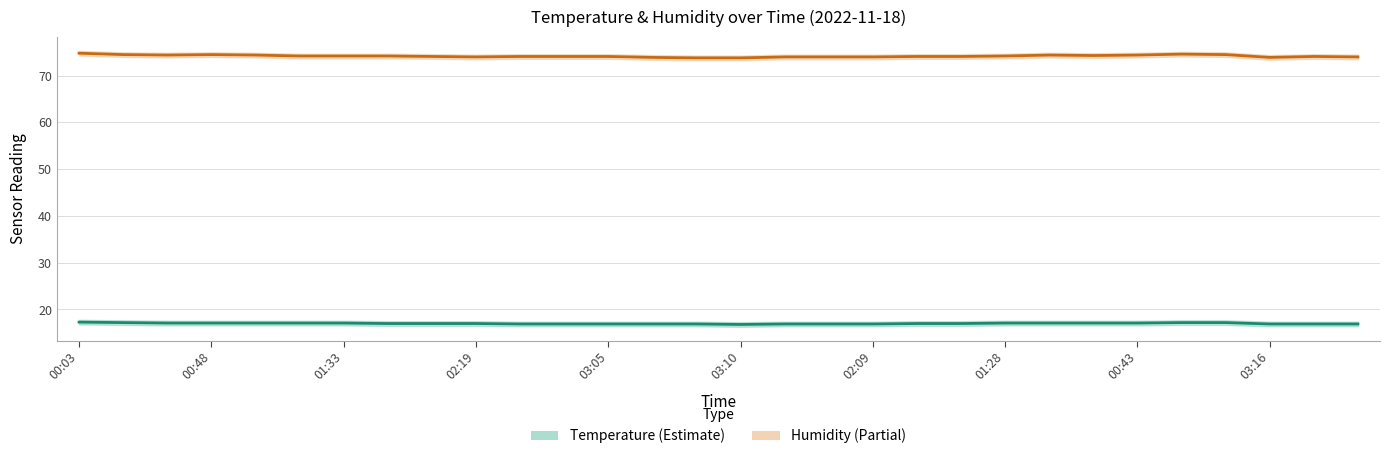

What is the sum of all Temperature values?

510.5